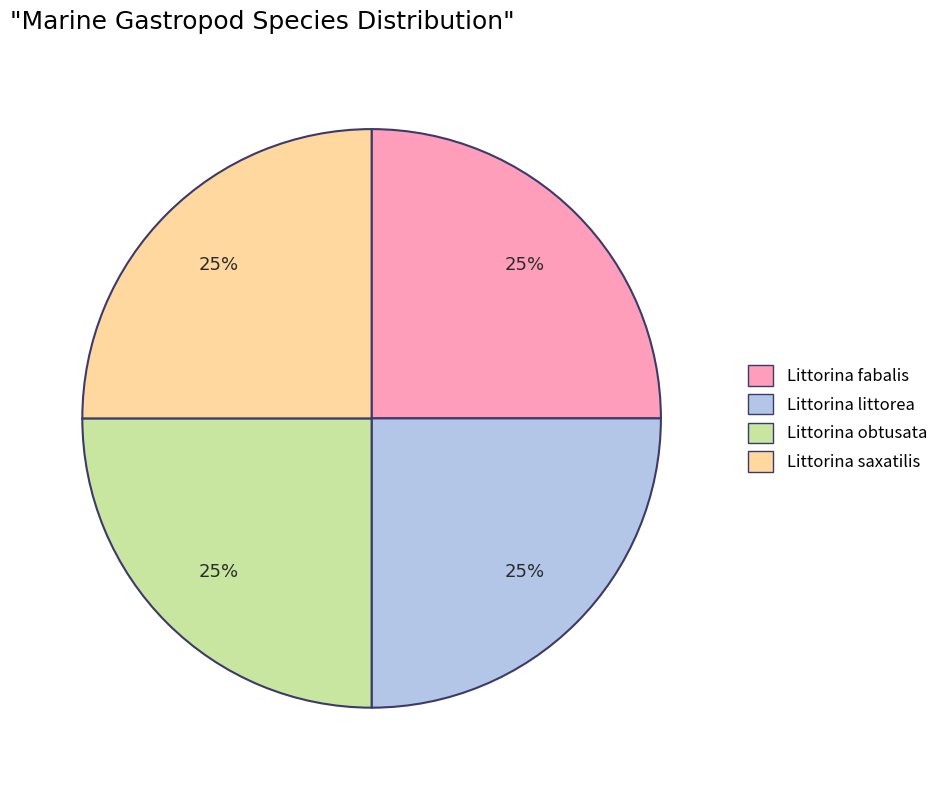

Does Littorina fabalis account for over 50% of the chart?

No